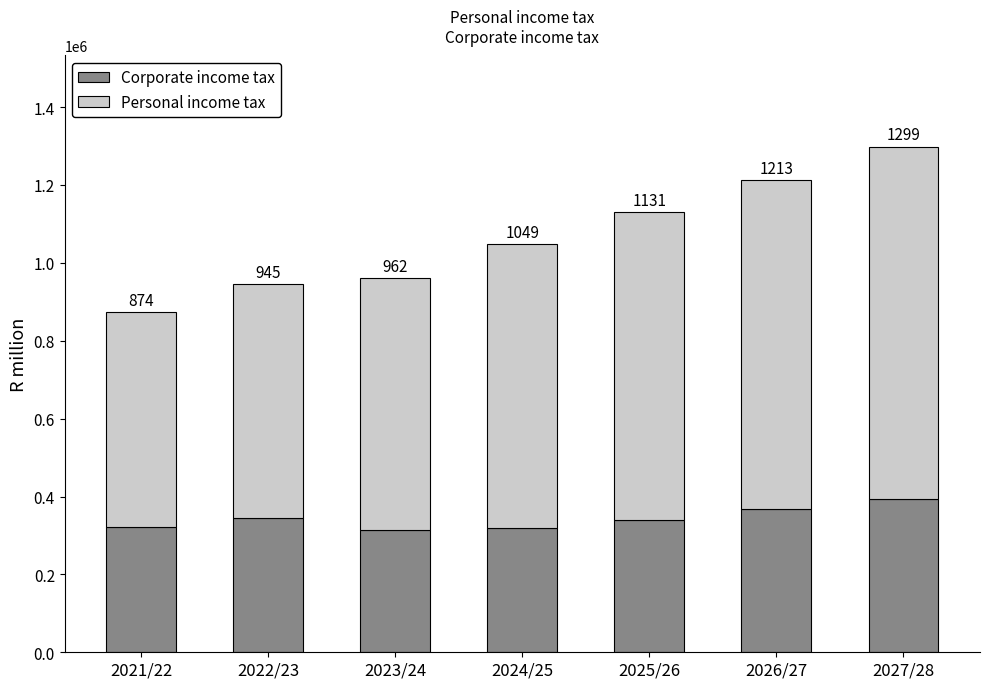

Does the chart contain stacked bars?

Yes